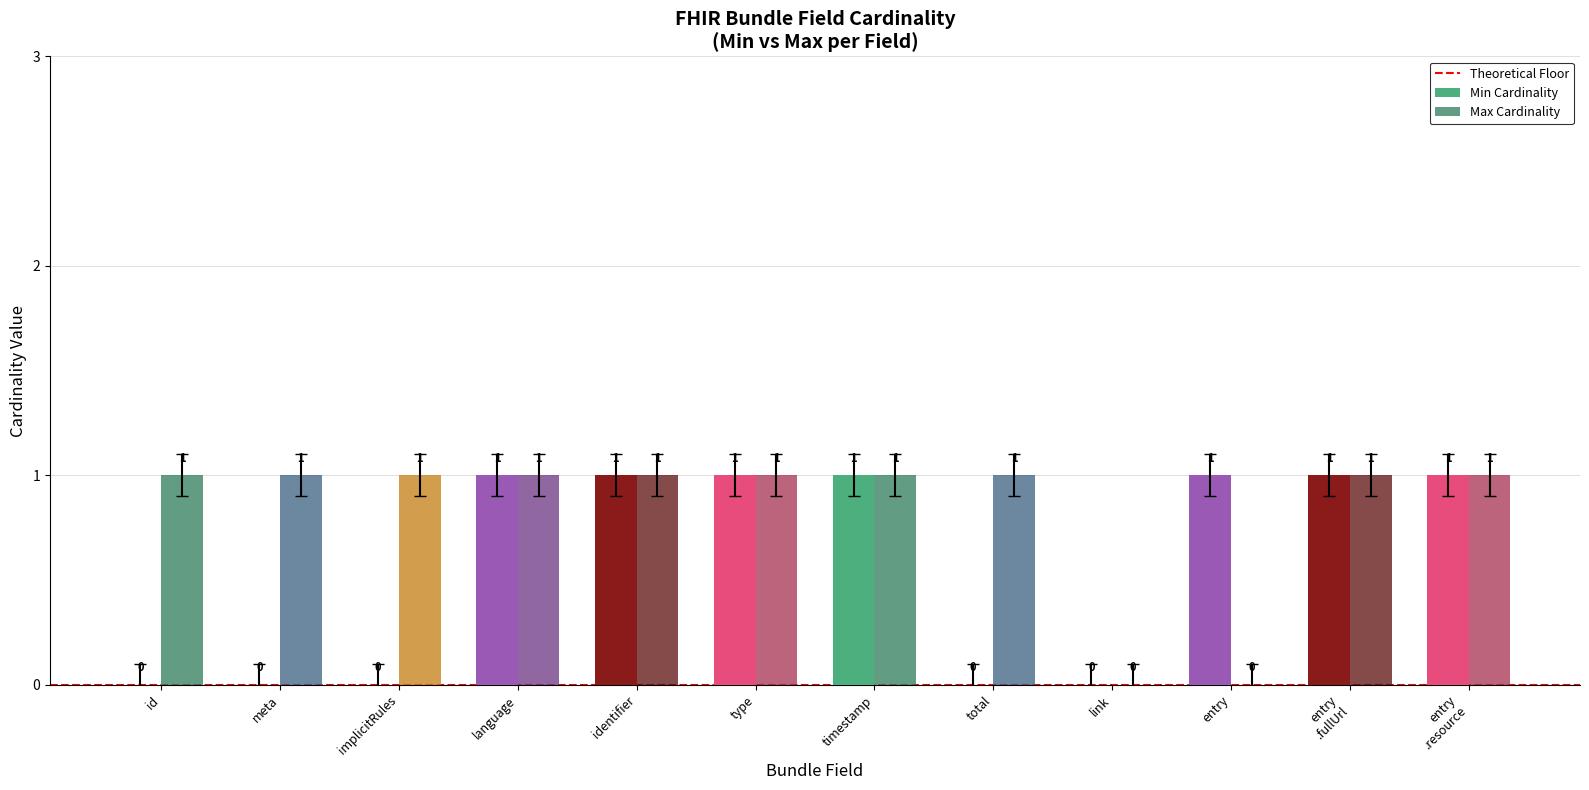

What is the sum of all Min Cardinality values?

7